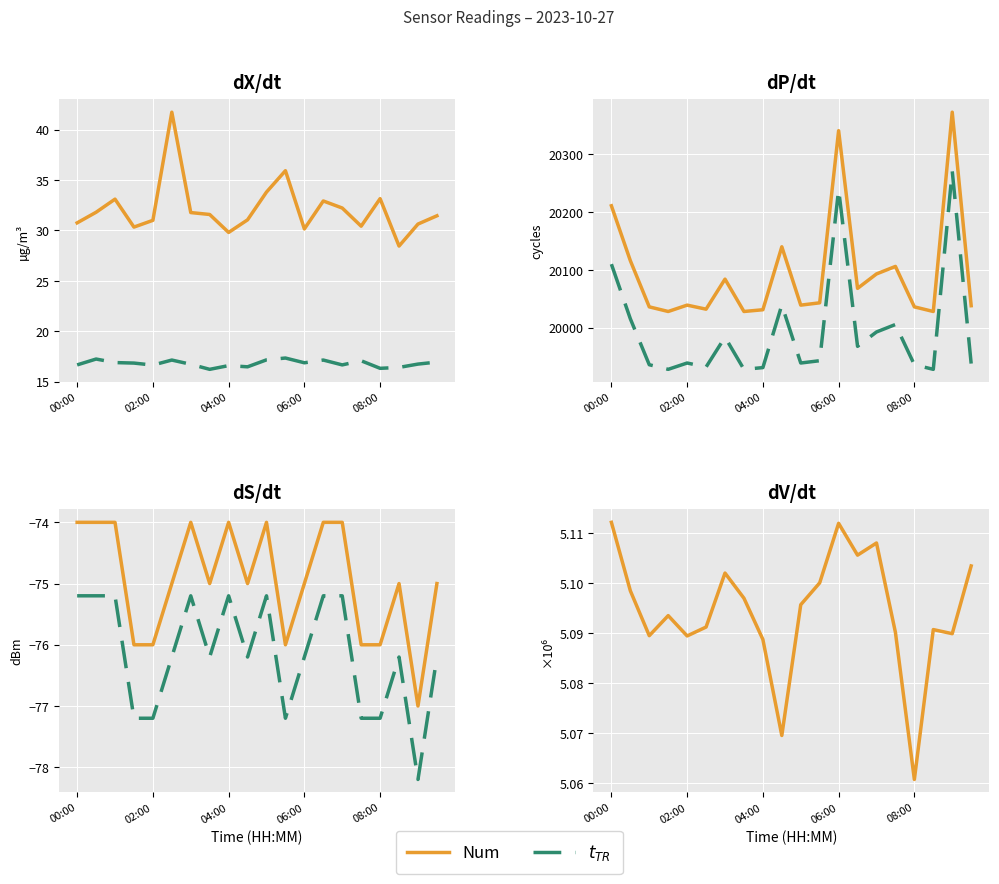

What is the difference between the highest and lowest values at 04:00?

20105.0